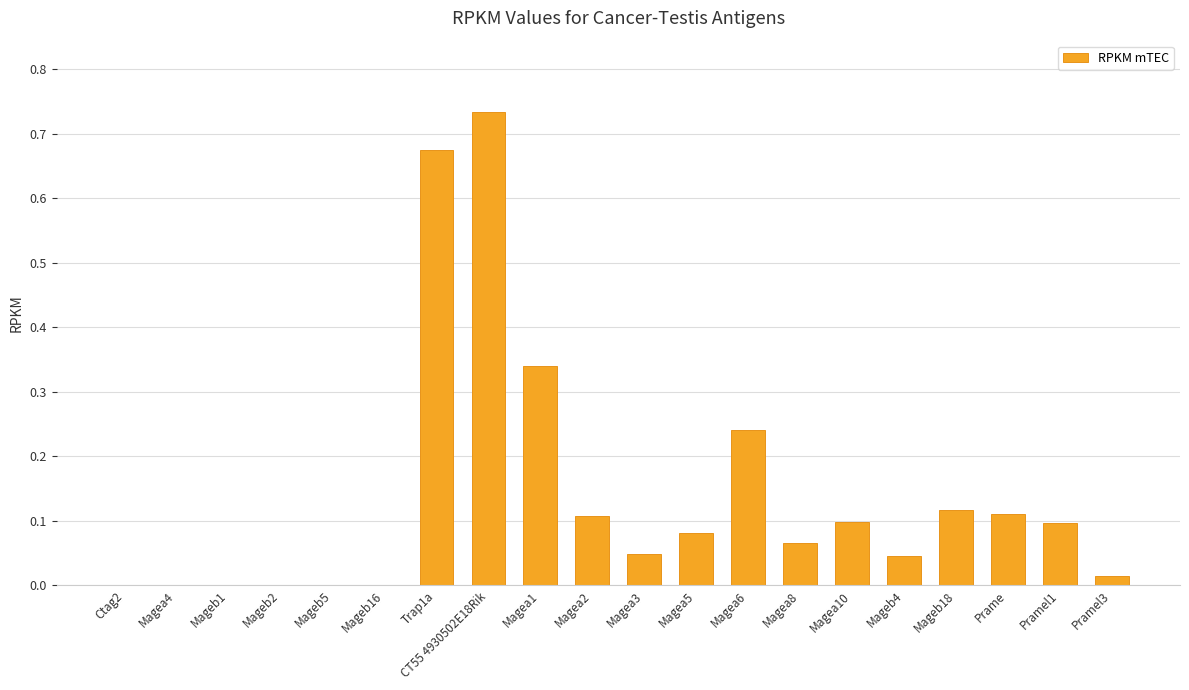

Which category has the highest value across all series?

CT55 4930502E18Rik